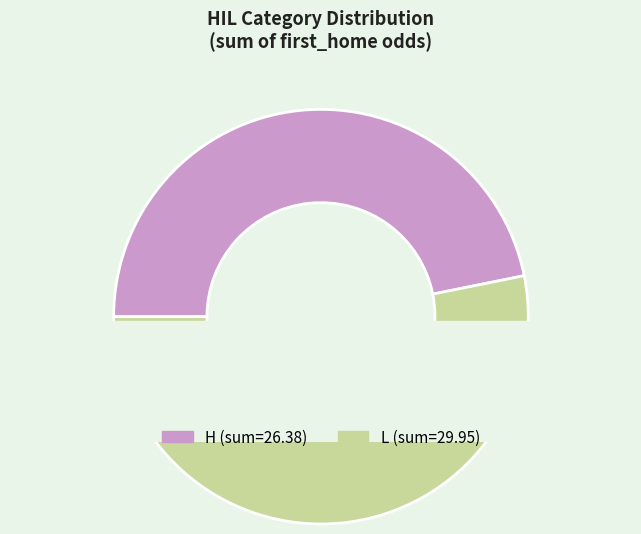

Is there any slice that represents more than half of the pie?

Yes